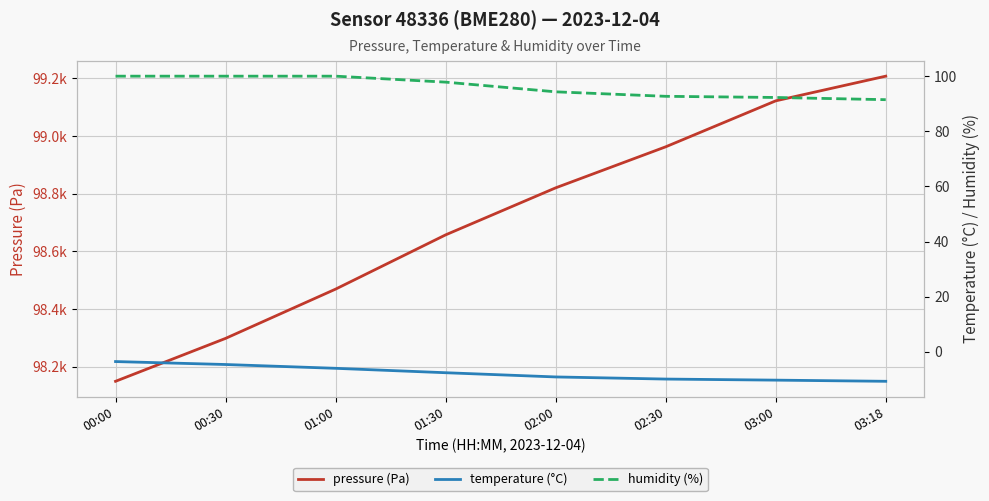

Which label corresponds to the largest value in the chart?

03:18